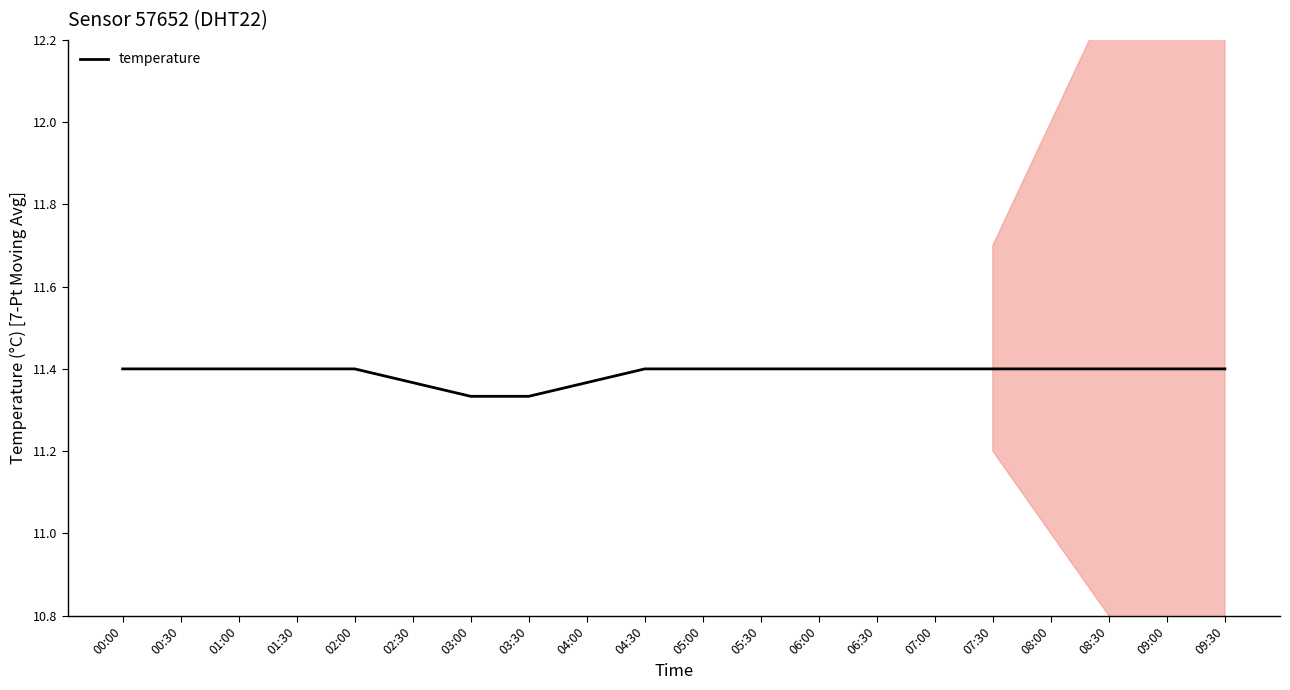

The chart shows a value of 15.7 at 02:30. True or false?

False